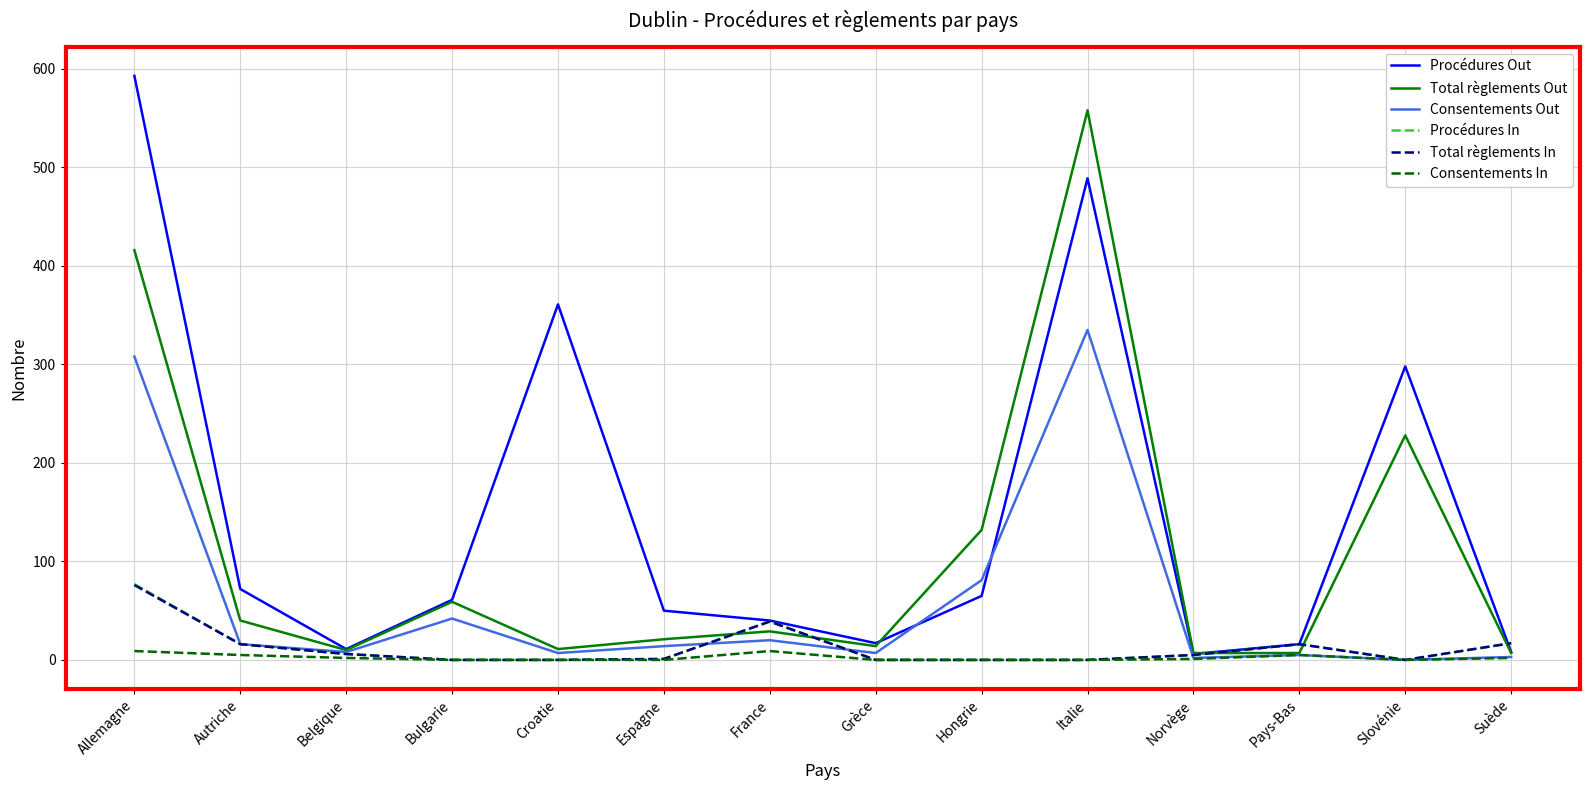

At which label is Consentements Out closest to 167?

Hongrie